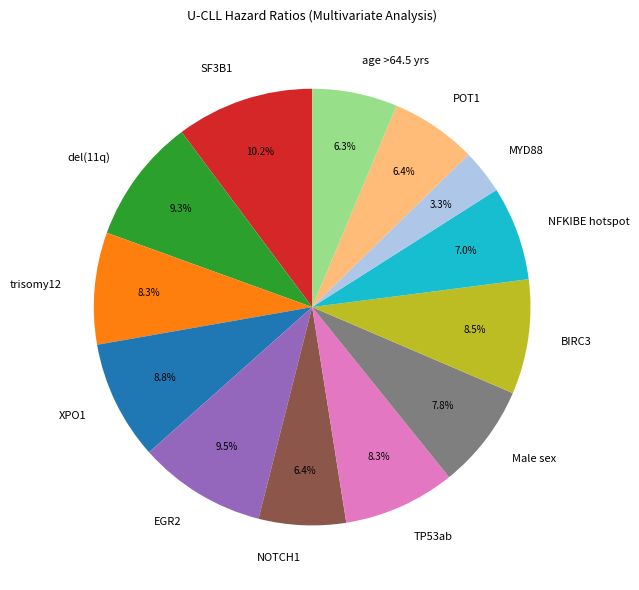

True or false: del(11q) accounts for 15% of the total.

False